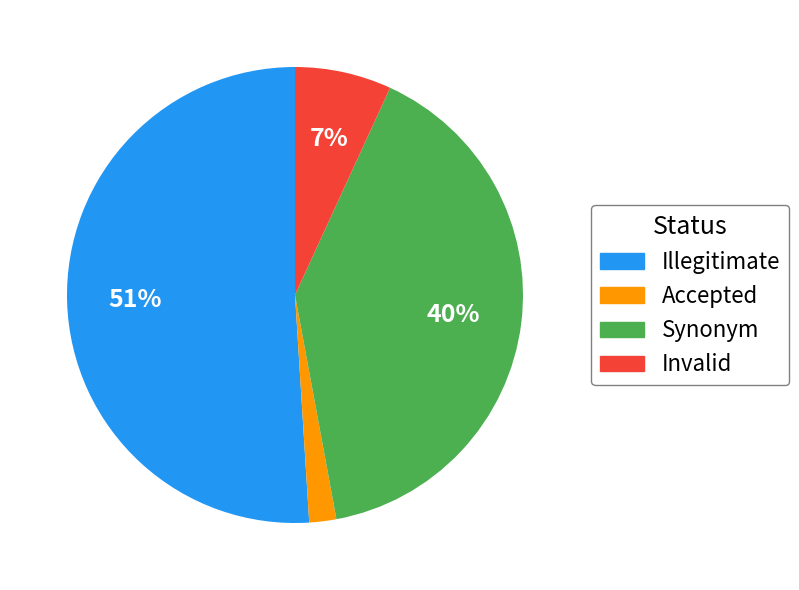

Is it true that Accepted is 2% of the pie?

True